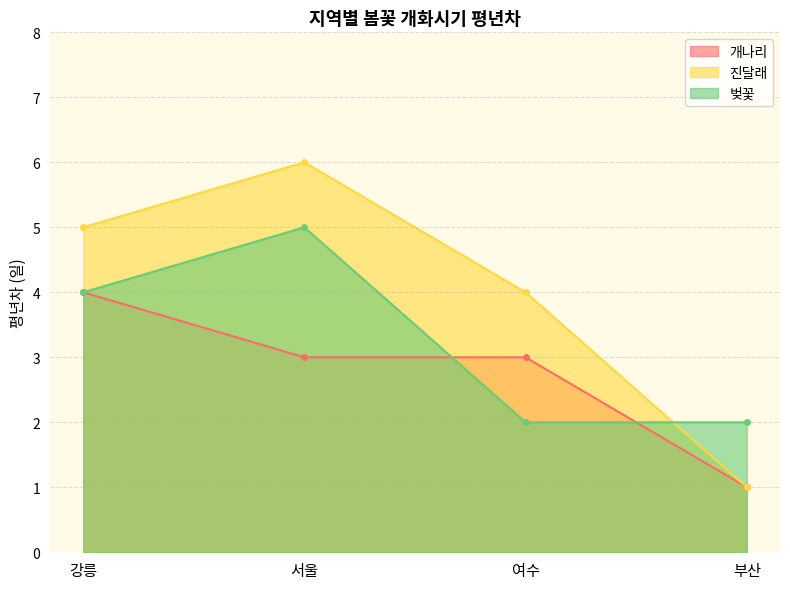

Which series has the largest total across all categories?

진달래